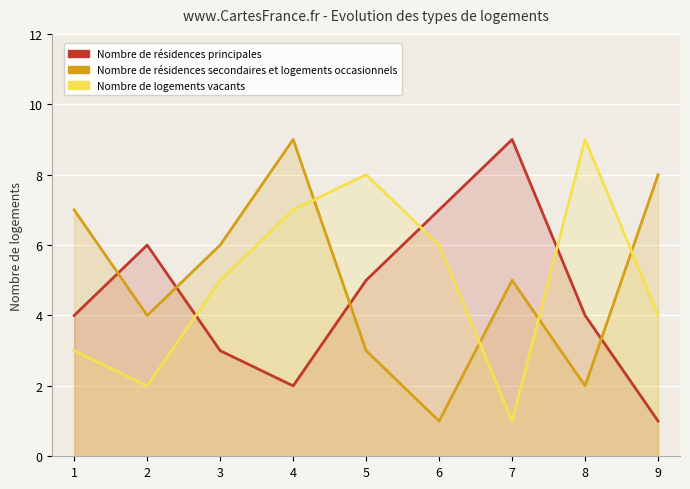

At which category does the chart reach its minimum across all series?

9